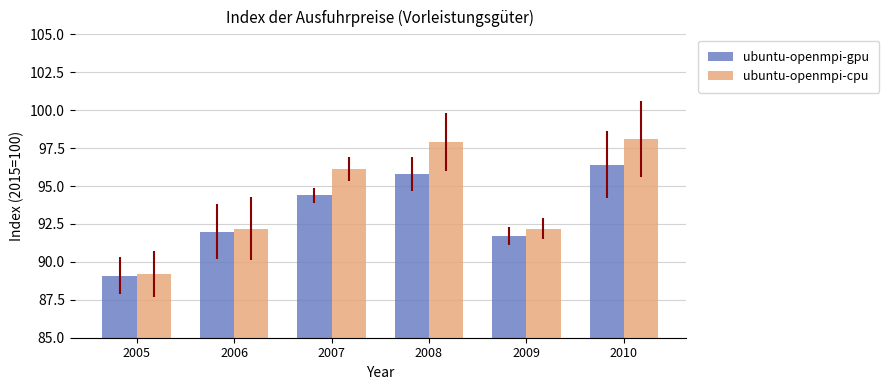

How many values in the ubuntu-openmpi-cpu series exceed 96?

3